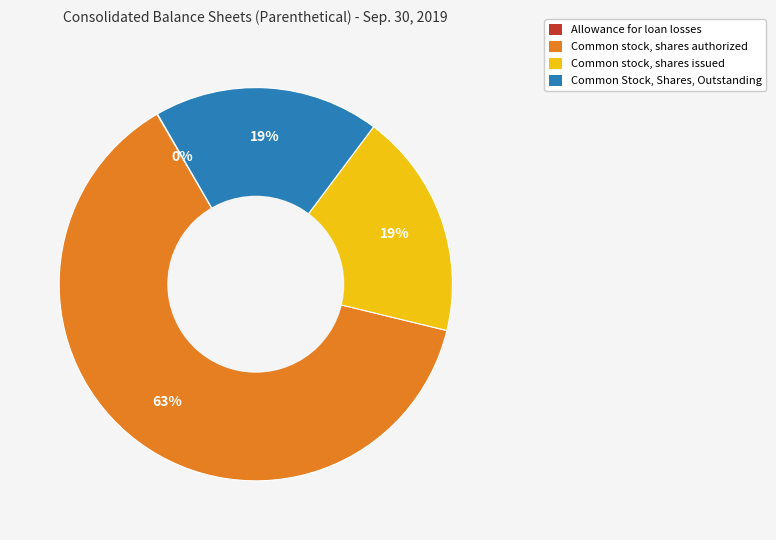

To the nearest percent, what percentage of the pie is Common Stock, Shares, Outstanding?

19%